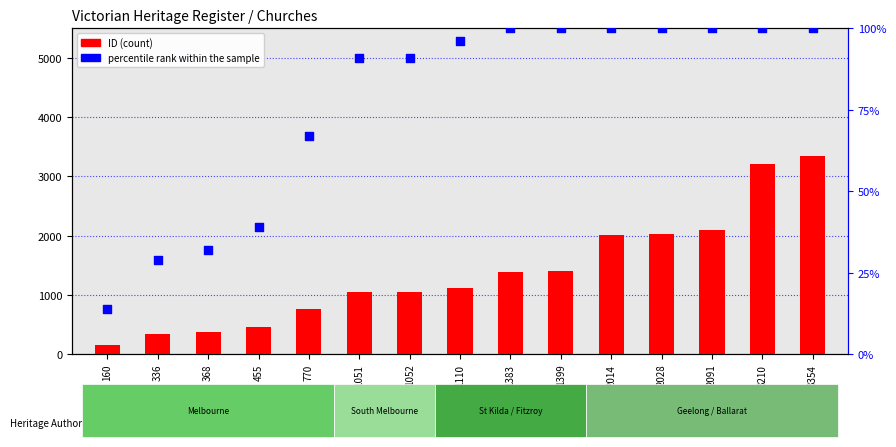

Which series reaches the maximum Y coordinate?

ID (count)